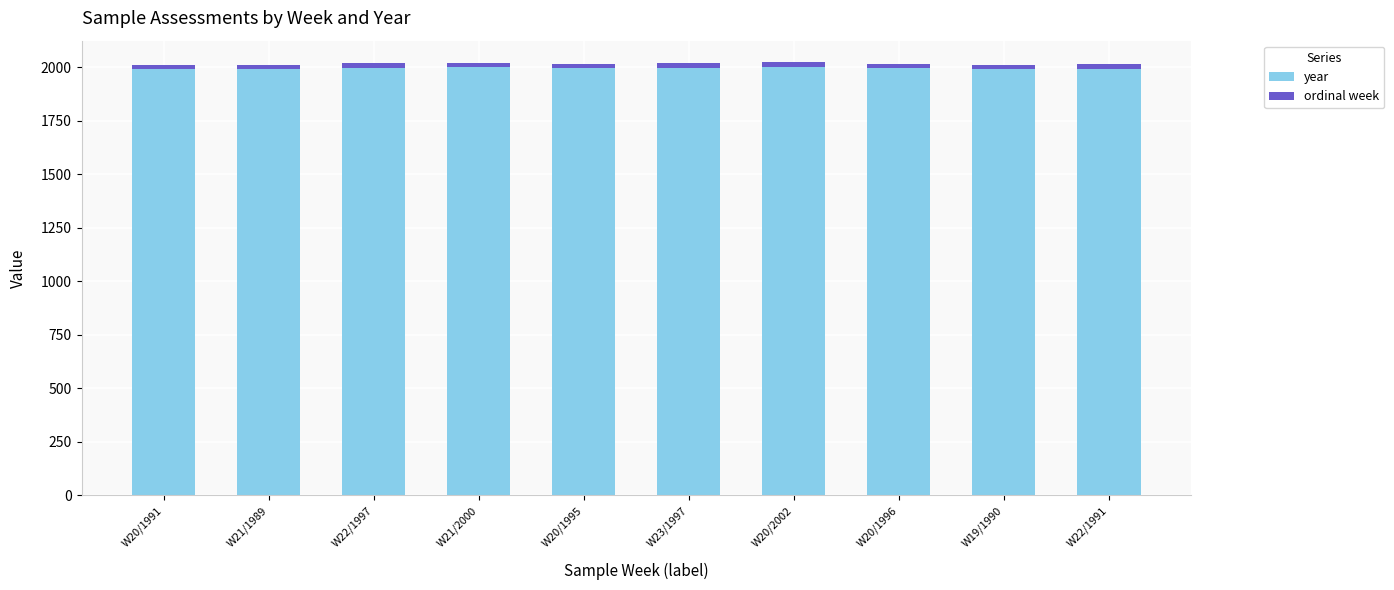

What is the minimum value for year?

1989